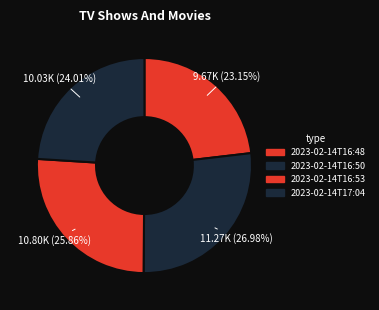

Is it true that 2023-02-14T16:50 is 41% of the pie?

False